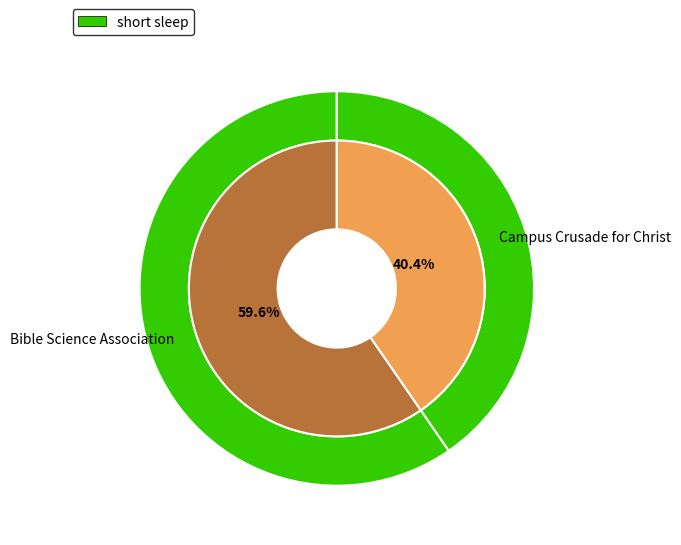

To the nearest percent, what is the difference between the largest and smallest slice percentages?

19%